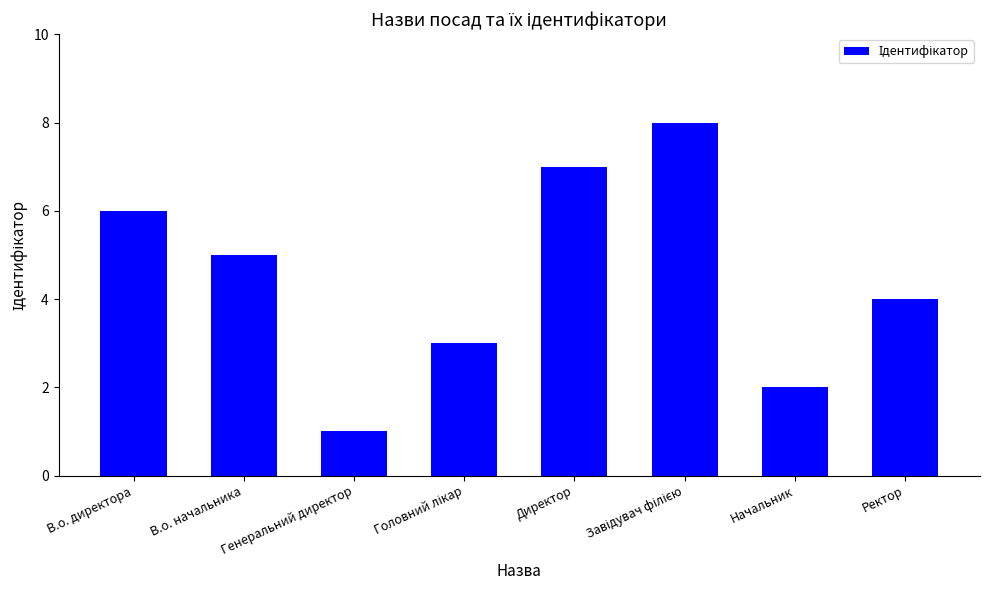

What is the label of the 2nd bar from the right?

Начальник